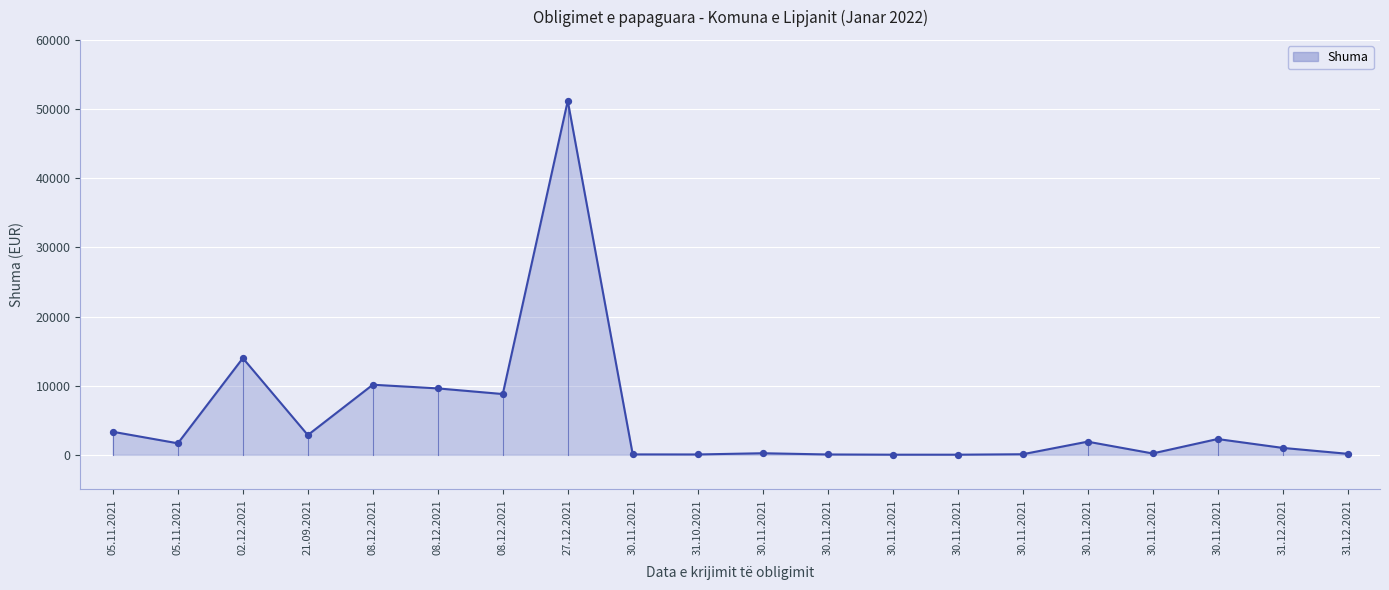

Between 30.11.2021 and 30.11.2021, which is larger?

30.11.2021